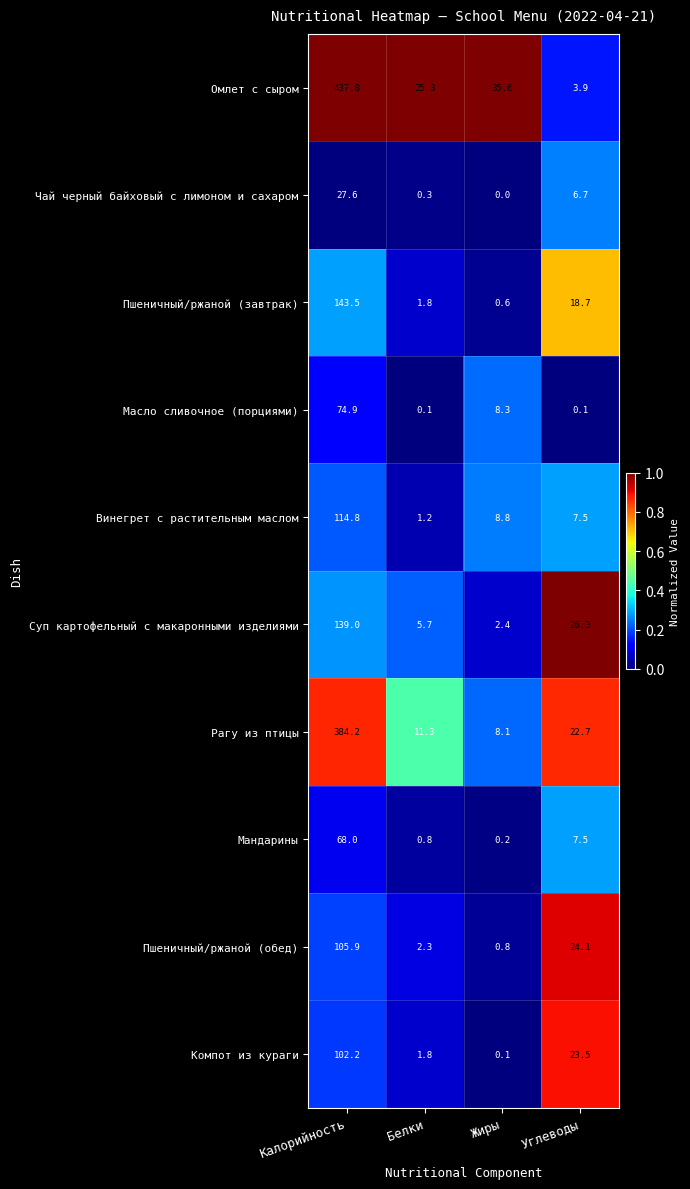

Rank the series by their maximum value, from highest to lowest.

Омлет с сыром, Рагу из птицы, Пшеничный/ржаной (завтрак), Суп картофельный с макаронными изделиями, Винегрет с растительным маслом, Пшеничный/ржаной (обед), Компот из кураги, Масло сливочное (порциями), Мандарины, Чай черный байховый с лимоном и сахаром